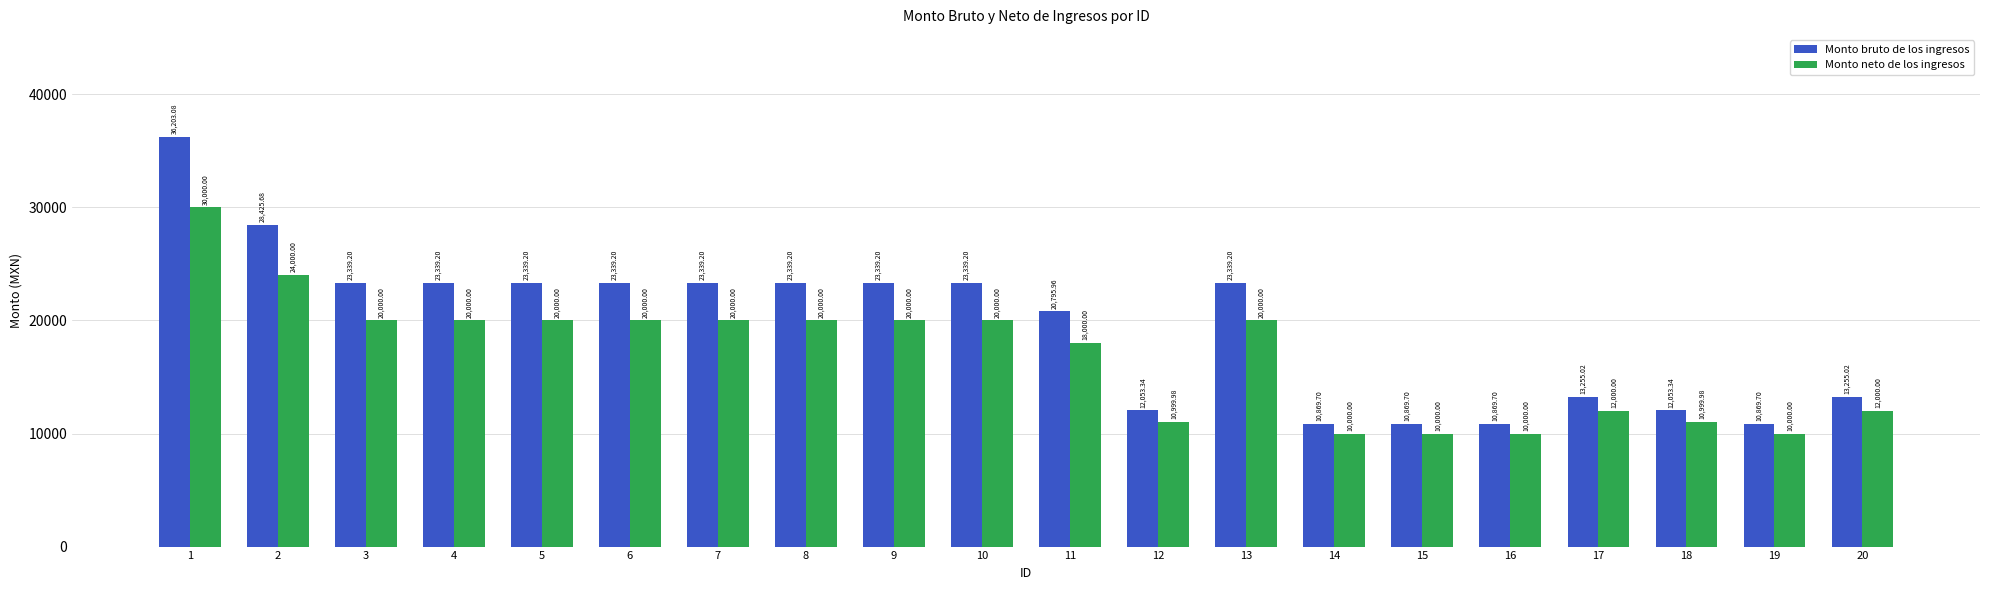

What is the value of the Monto bruto de los ingresos bar at the 12th from the left?

12053.3